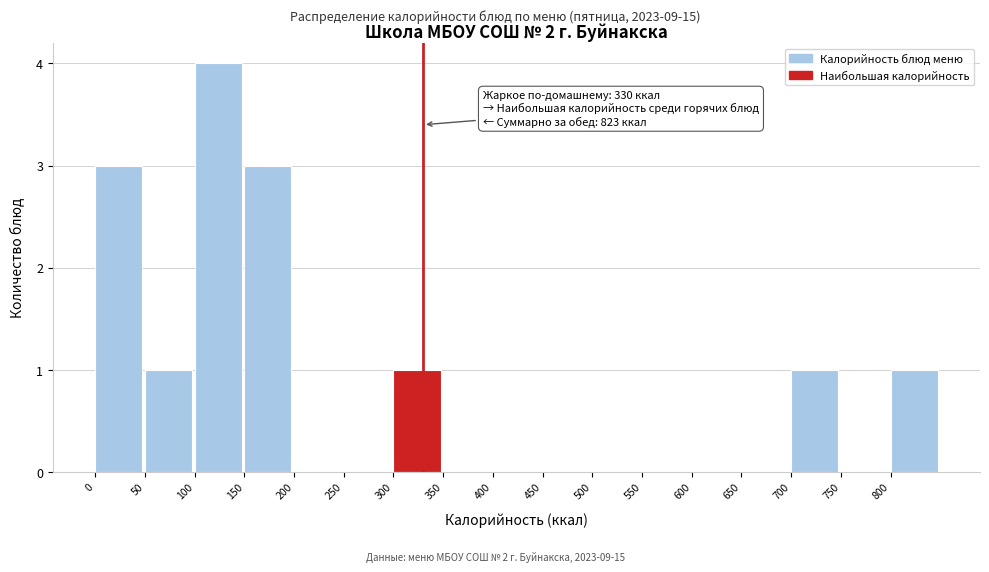

Which range on the x-axis has the tallest bar?

100 to 150